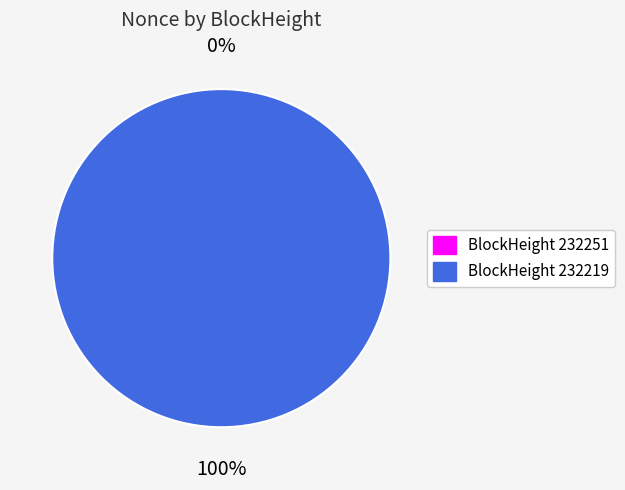

Between 232251 and 232219, which is larger?

232219